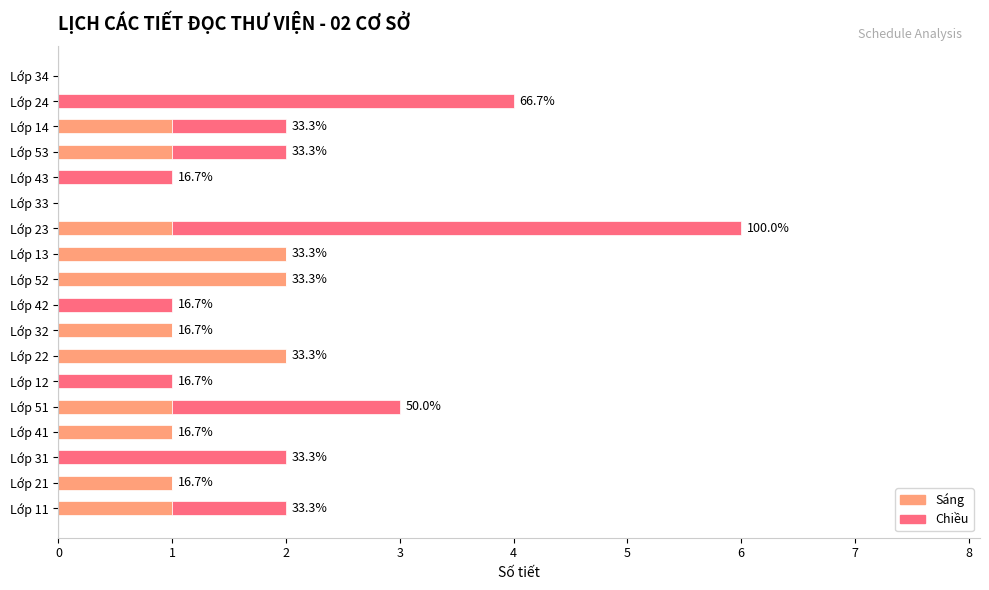

How many data points does each series have?

18